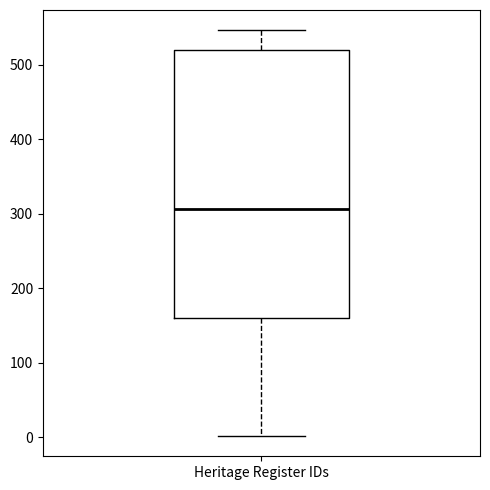

Read this box plot against the y-axis: the position of the median line, the range covered by the box, and the ends of both whiskers. The values are not printed on the chart, so give them approximately, as read against the axis.

median 310, box 160 to 520, whiskers 0 to 550